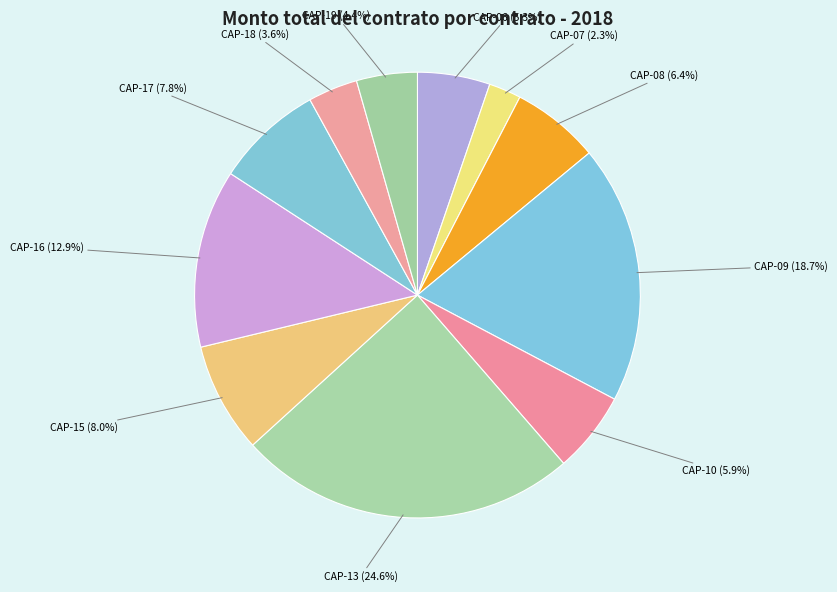

How many slices are in this pie chart?

11